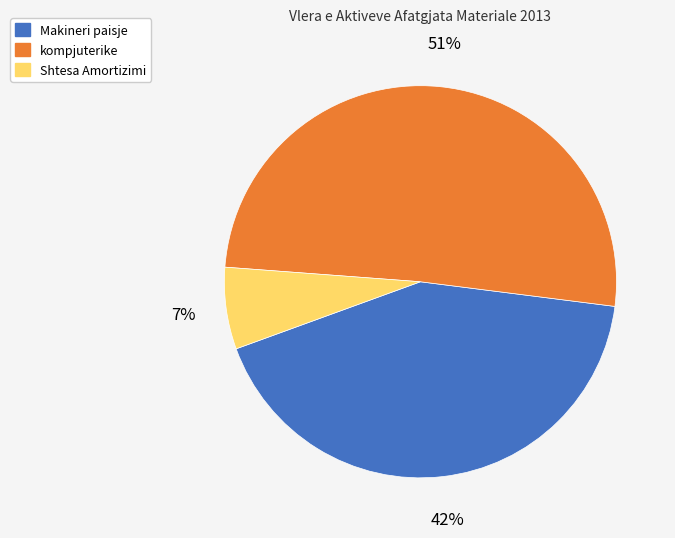

Which slice is the smallest?

Shtesa Amortizimi